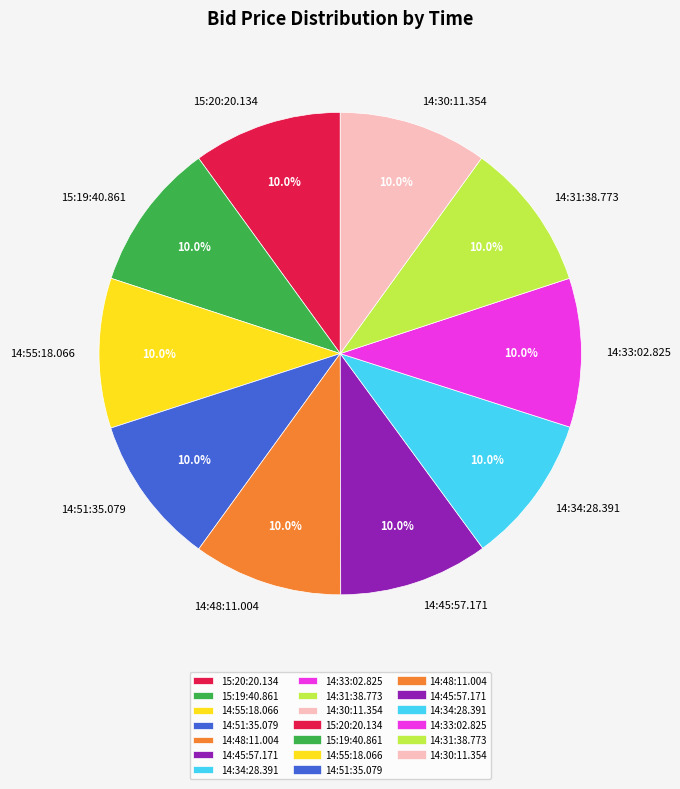

Count the number of slices in the pie.

10